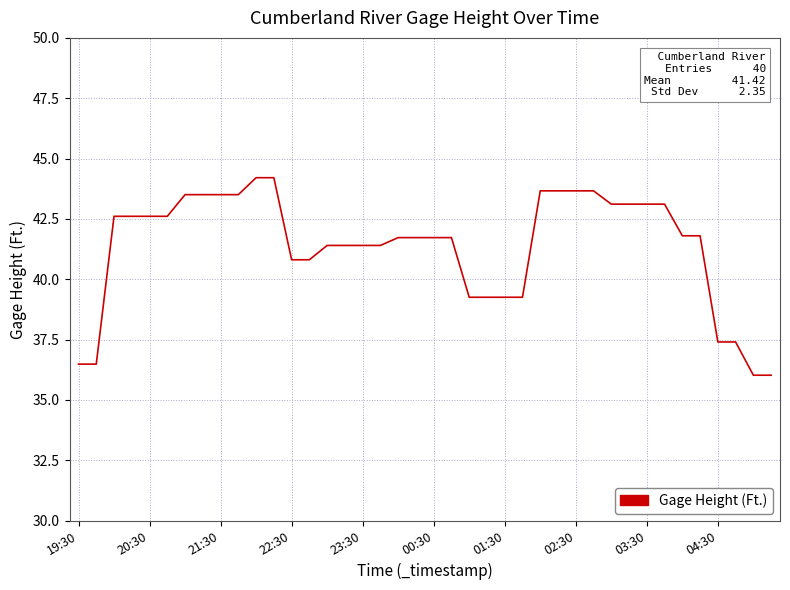

What is the difference between the maximum and minimum values?

8.2